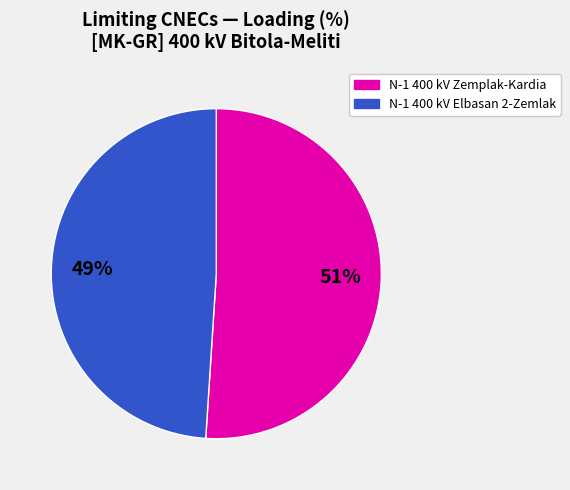

Is there a majority slice in this chart?

Yes